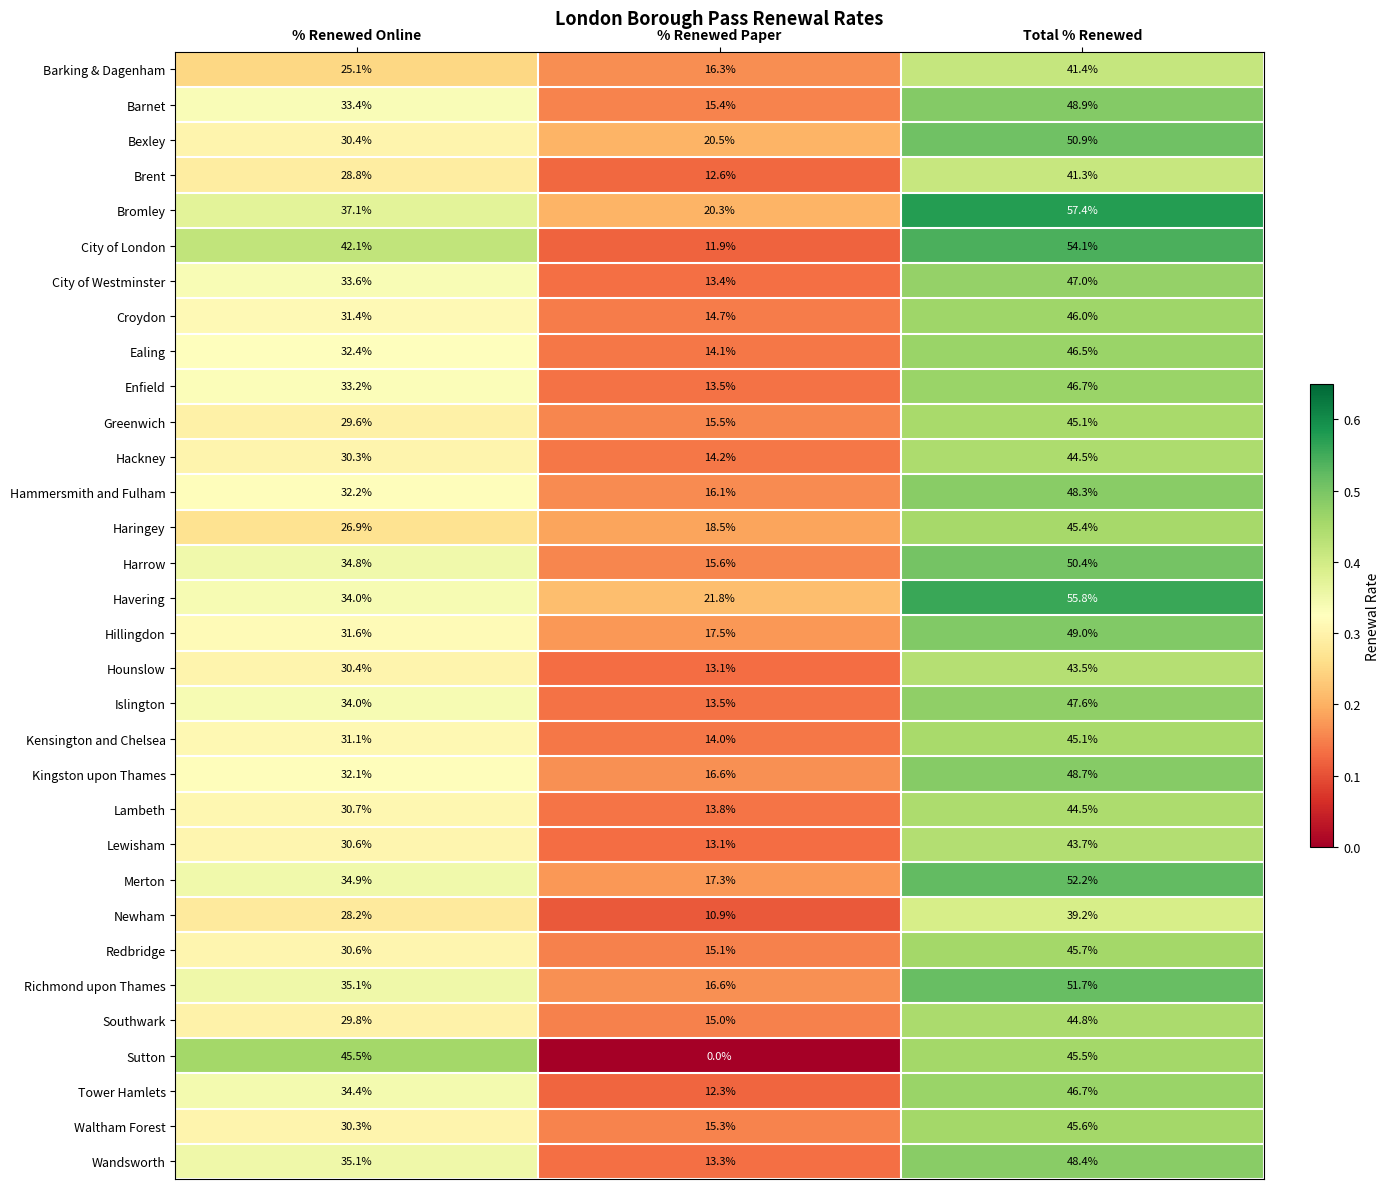

Which series has the largest total across all categories?

Bromley